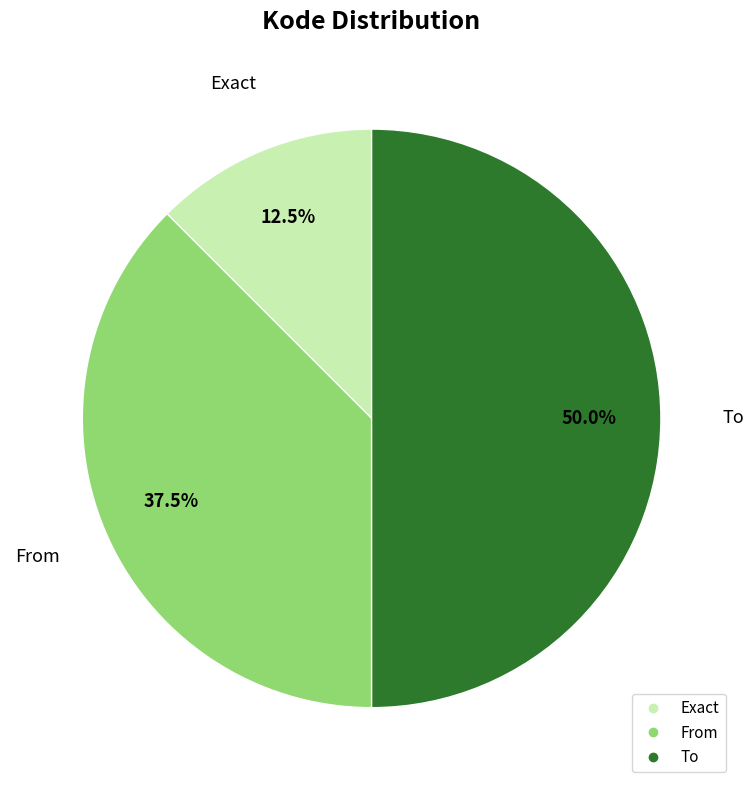

Which category has the smallest portion of the pie?

Exact